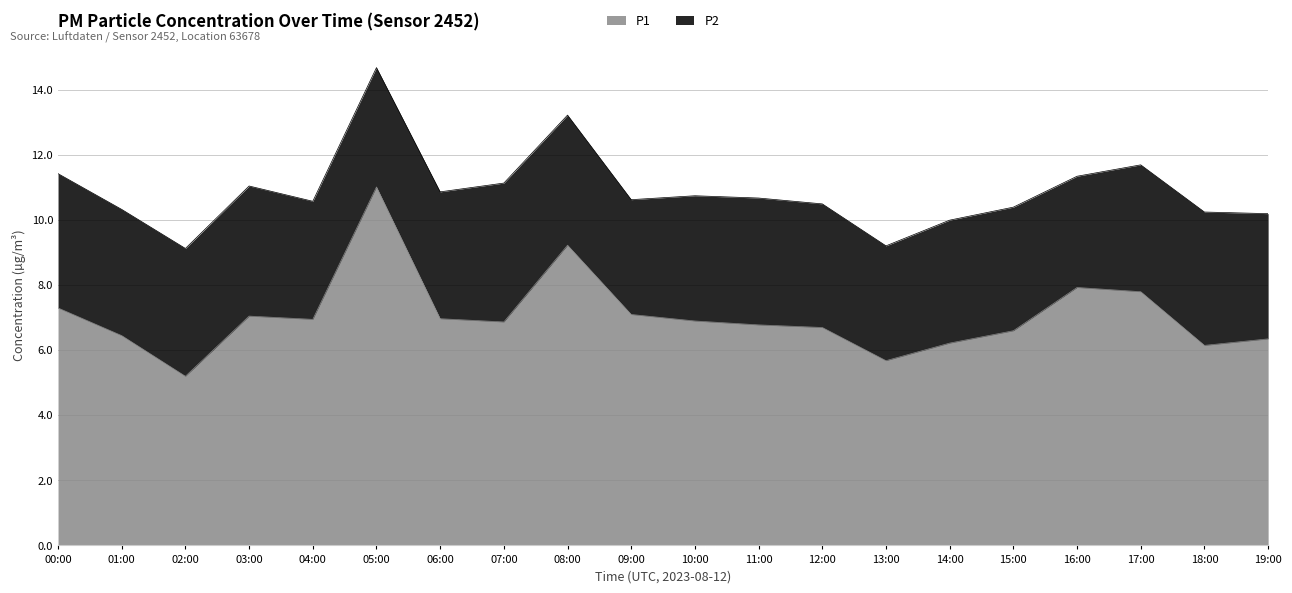

What position from the left is 18:00?

19